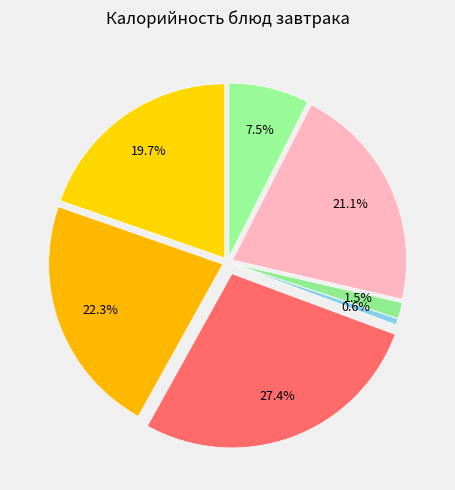

What portion of the pie excludes Плоды свежие (яблоки)?

92.5%